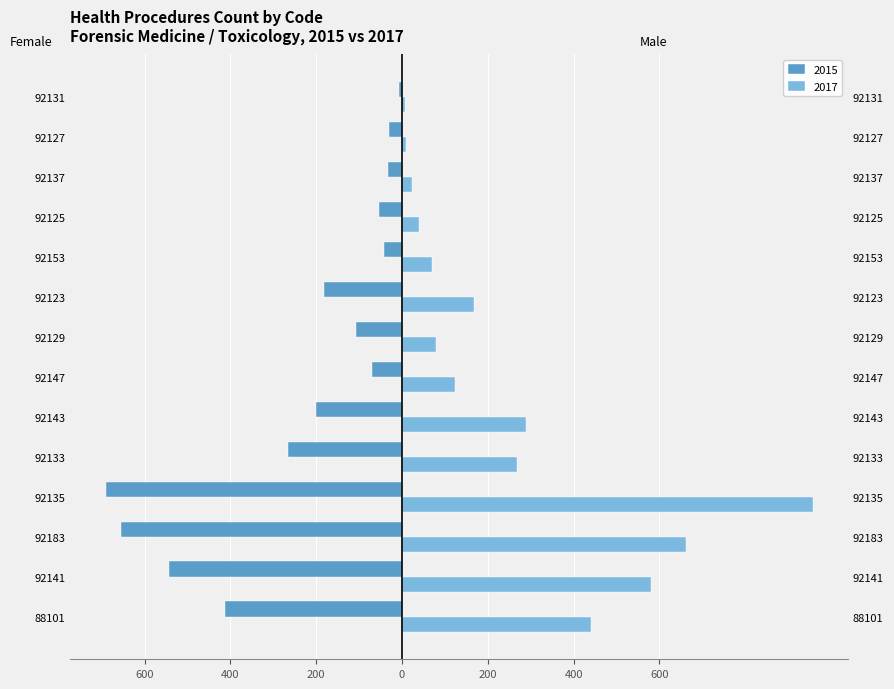

What is the difference between the second highest and second lowest values in the 2015 series?

625